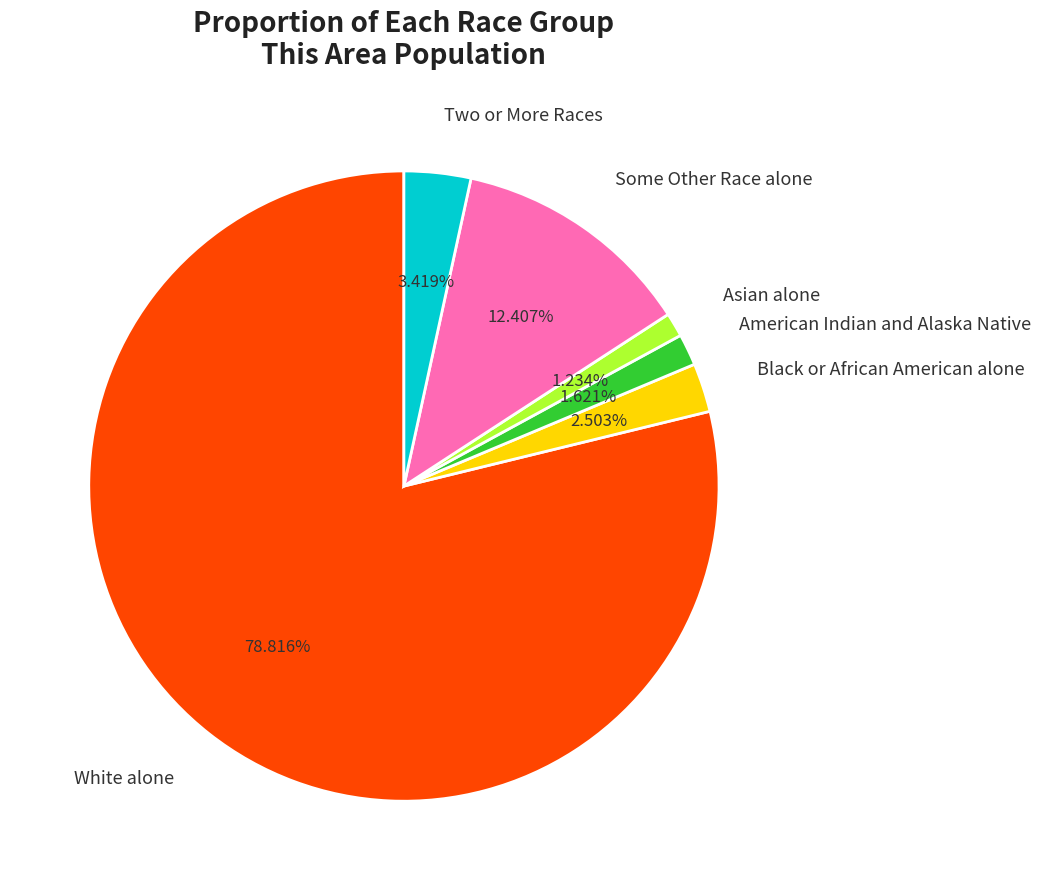

What percentage is the Asian alone slice, to the nearest percent?

1%